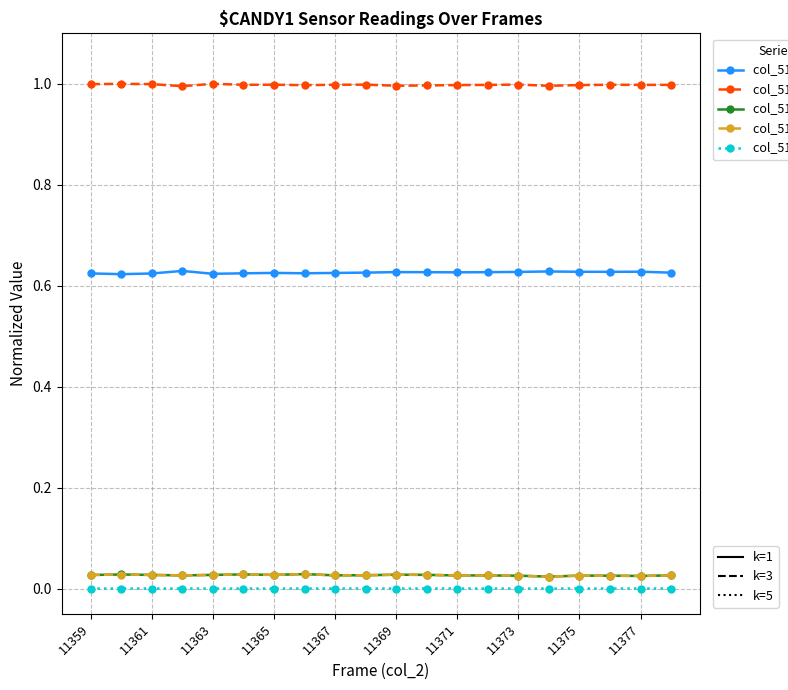

What is the greatest value displayed?

1.0